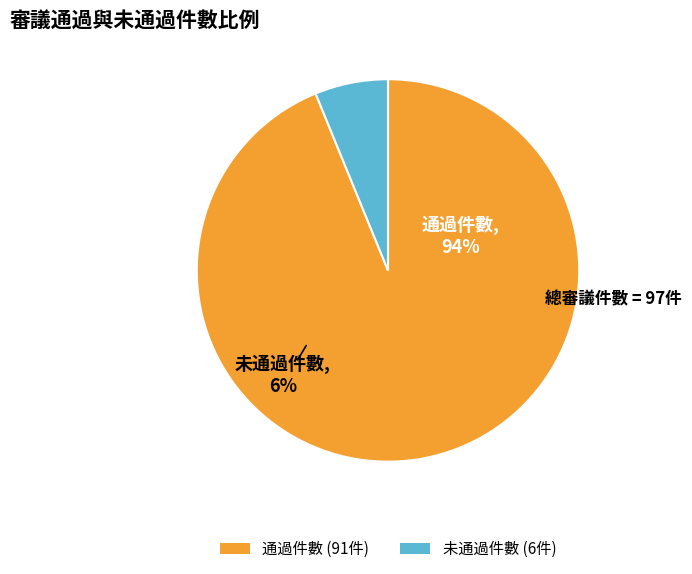

What is the smallest slice in the pie chart?

未通過件數